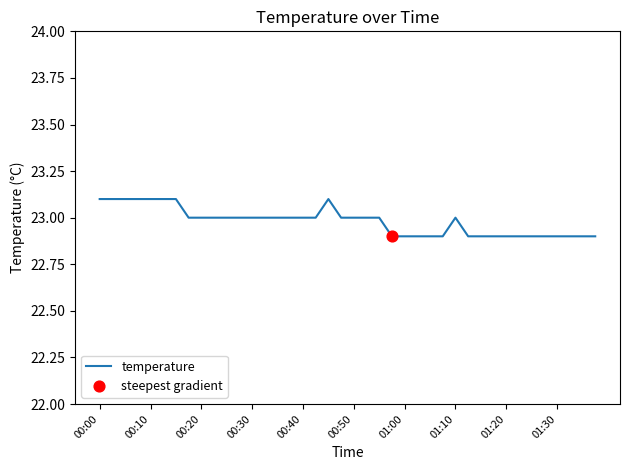

What is the minimum value shown in the chart?

22.9